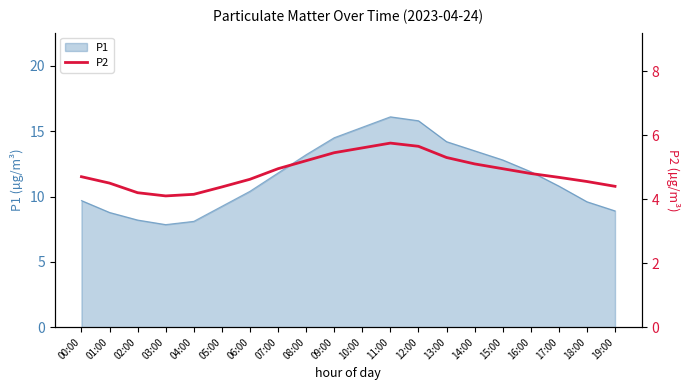

True or false: P1 has a value of 12.9 at 01:00.

False